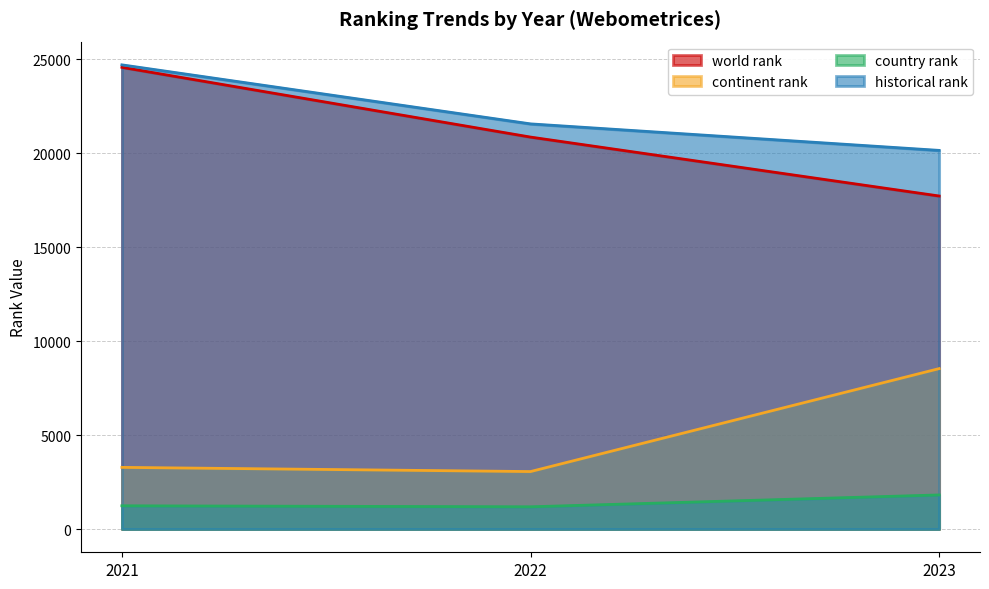

Which series has the widest spread of values?

world rank